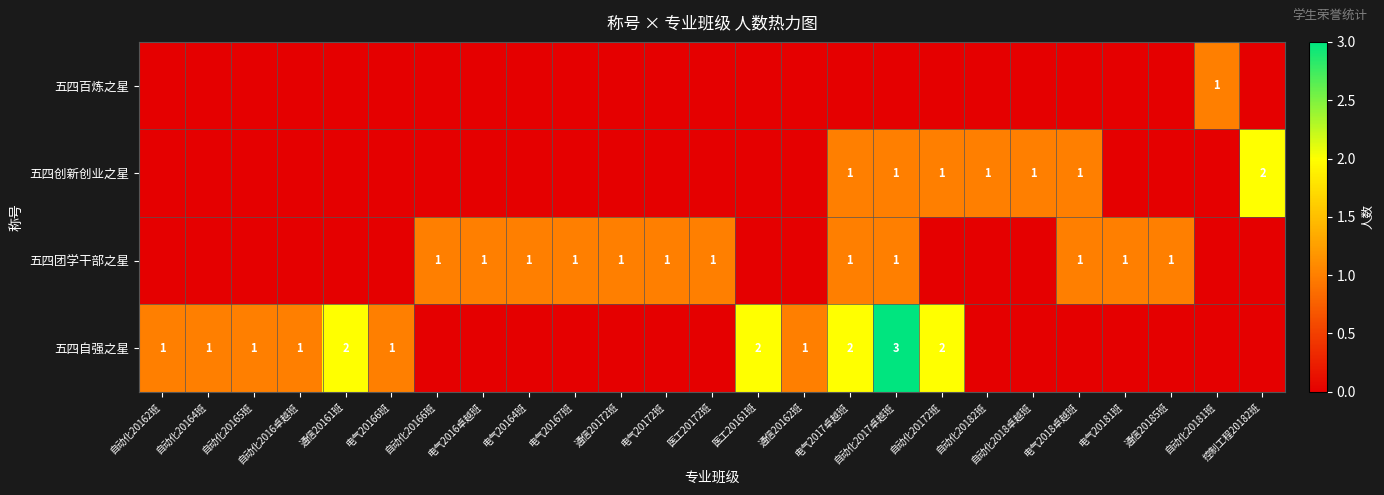

The value of 五四团学干部之星 at 电气20172班 is 1. True or false?

True